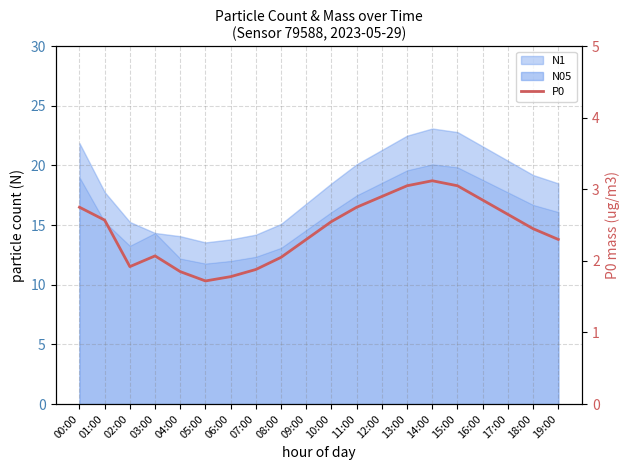

Which has a higher value, 19:00 or 15:00?

15:00